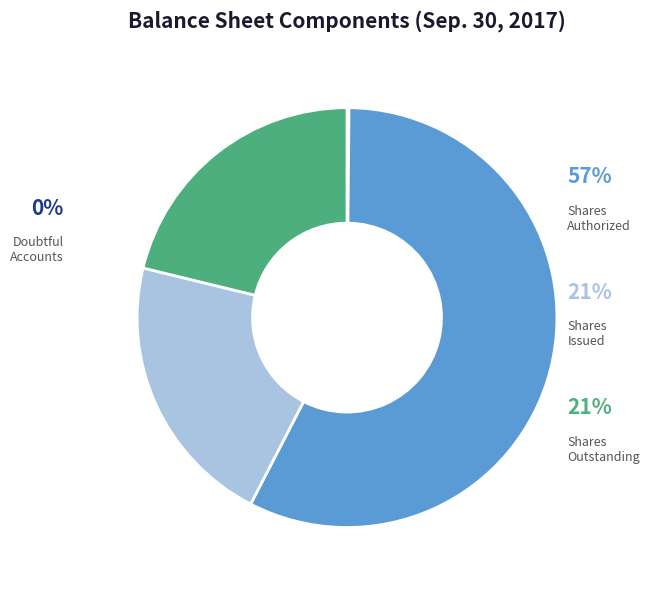

What percentage is NOT represented by Common stock, shares outstanding?

78.8%